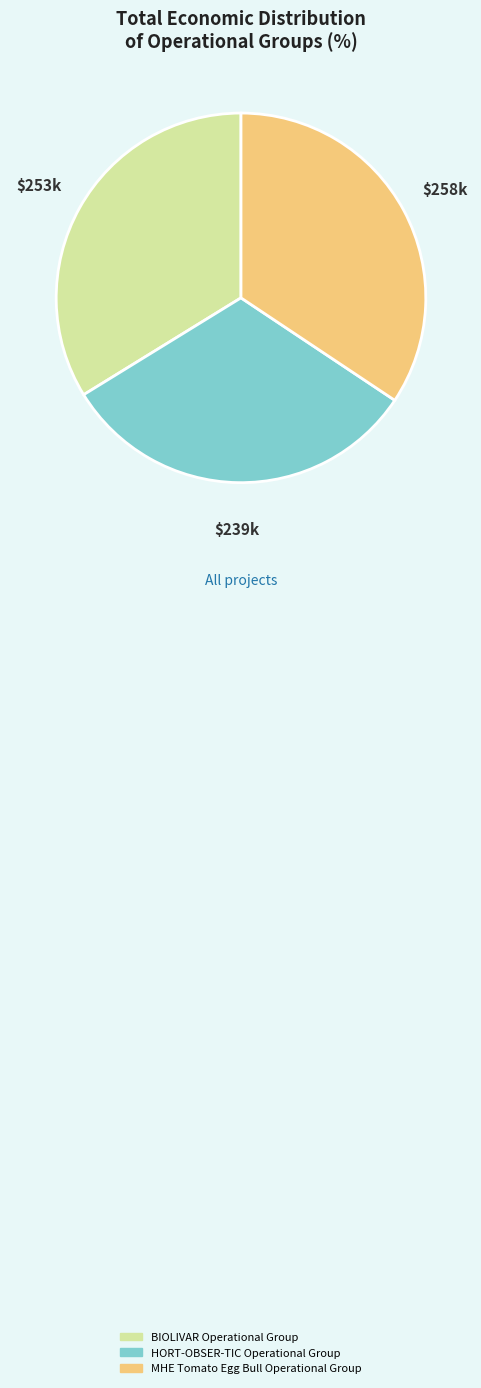

Is it true that BIOLIVAR Operational Group is 45% of the pie?

False